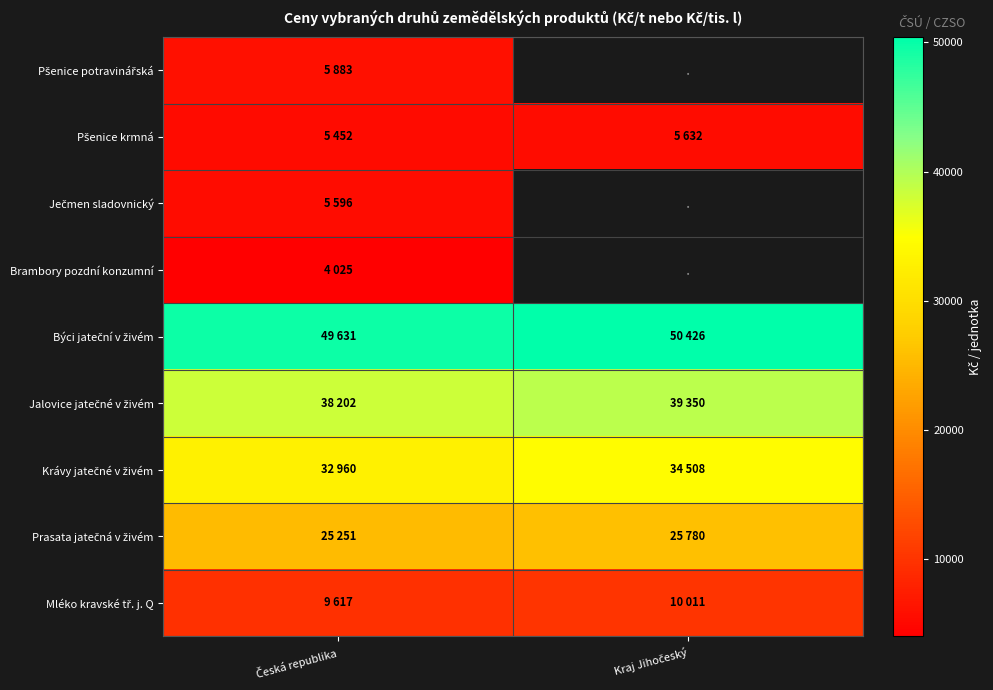

What is the difference between the Býci jateční v živém values at Kraj Jihočeský and Česká republika?

795.0